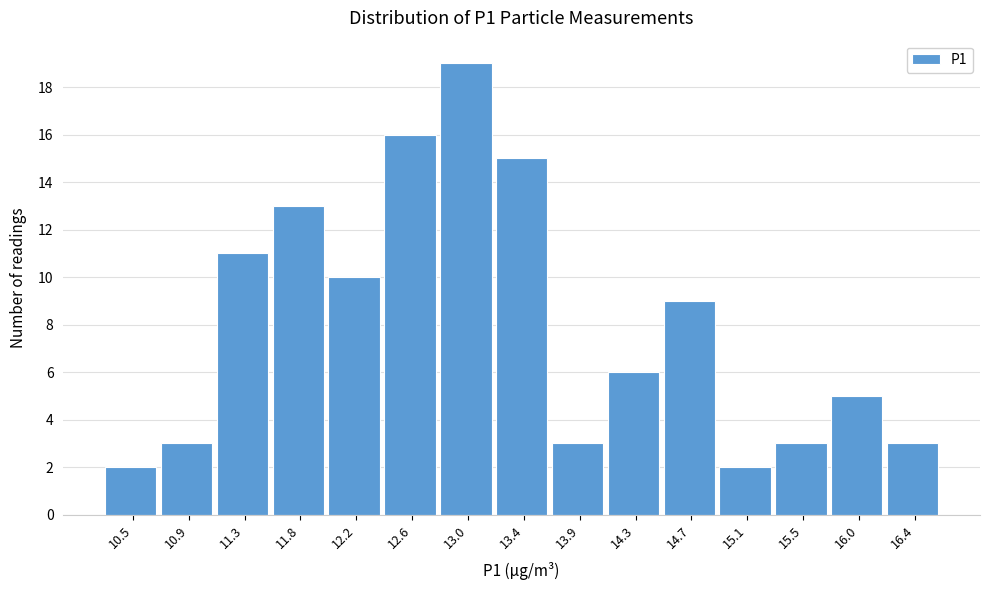

Reading left to right, extract all data points from this chart.

10.5=2	10.9=3	11.3=11	11.8=13	12.2=10	12.6=16	13.0=19	13.4=15	13.9=3	14.3=6	14.7=9	15.1=2	15.5=3	16.0=5	16.4=3